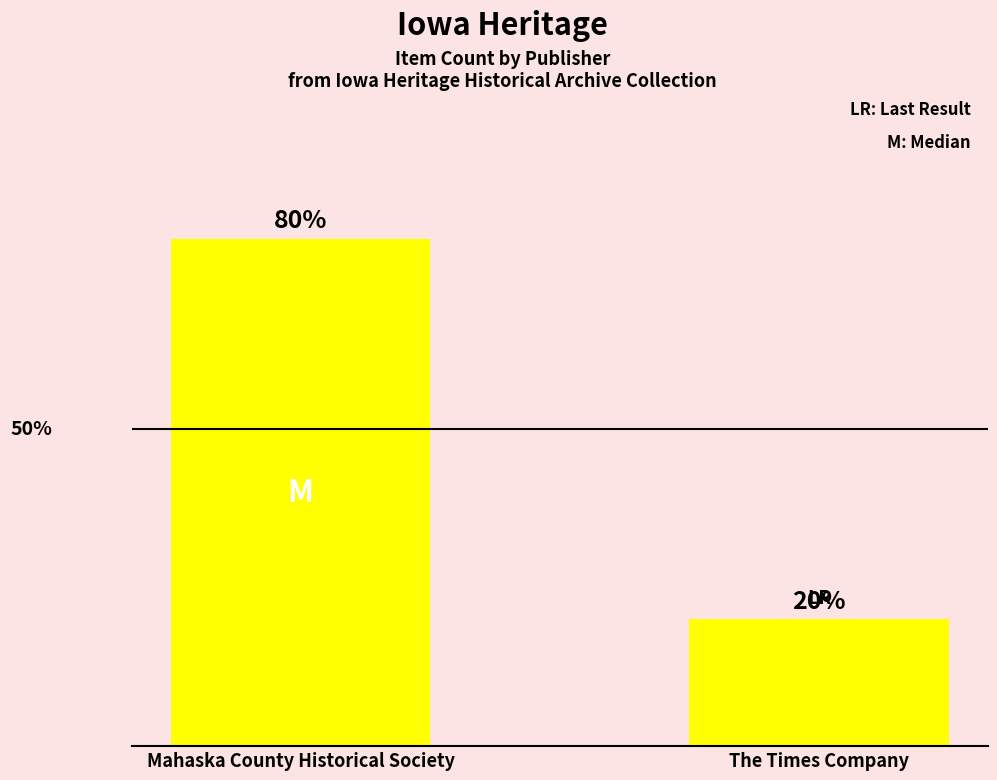

Which category has the highest value across all series?

Mahaska County Historical Society